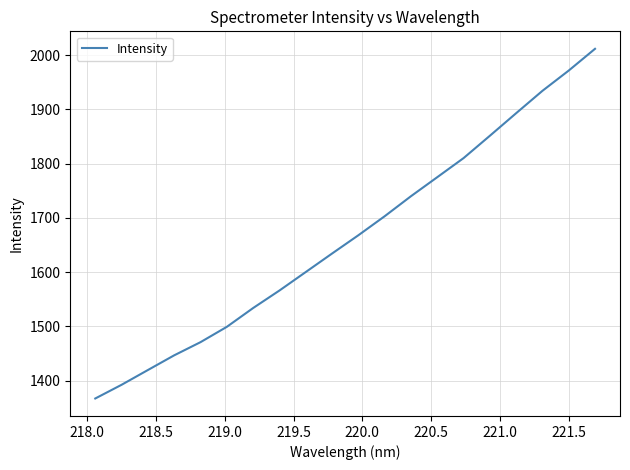

What is the greatest value displayed?

2011.7